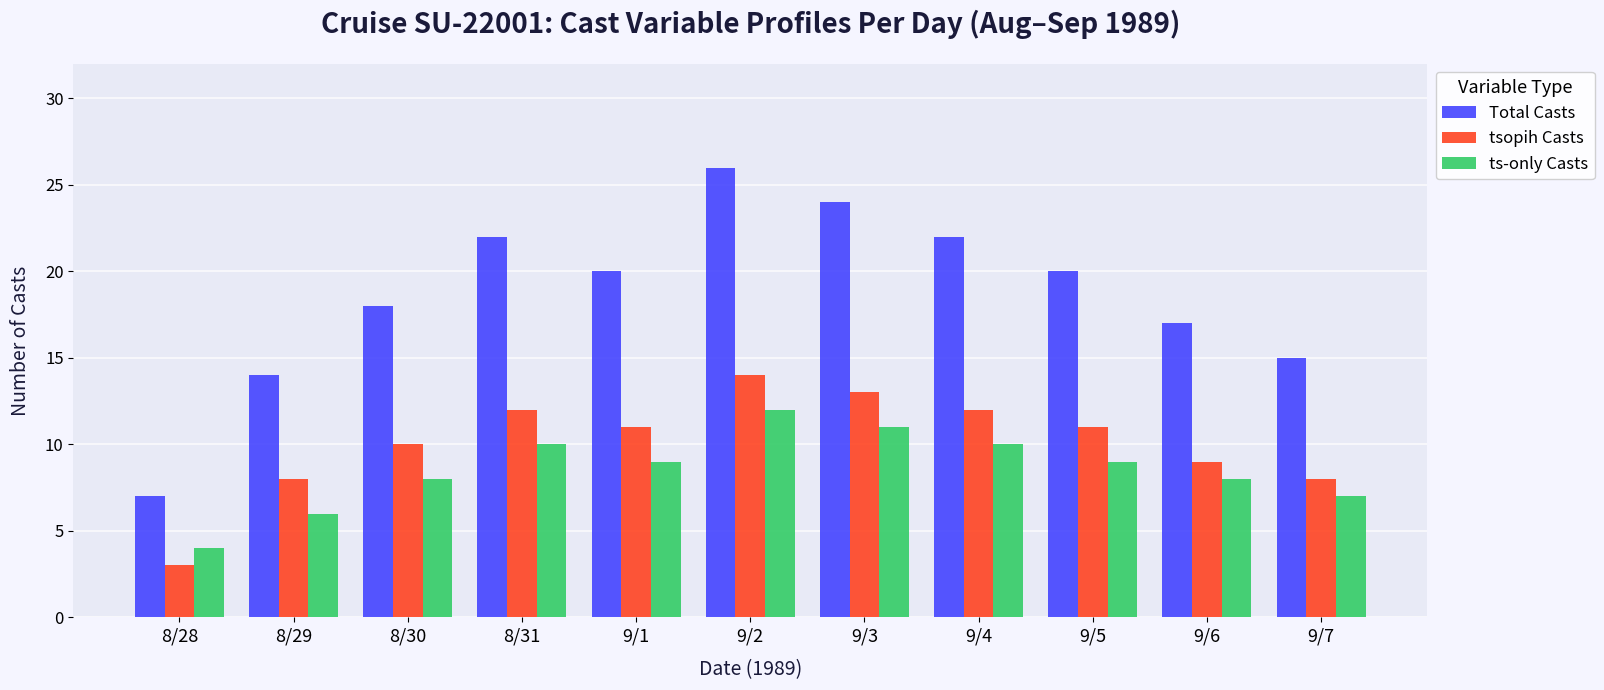

Reading left to right, list all the values displayed in this chart.

Total Casts: 7	14	18	22	20	26	24	22	20	17	15
tsopih Casts: 3	8	10	12	11	14	13	12	11	9	8
ts-only Casts: 4	6	8	10	9	12	11	10	9	8	7